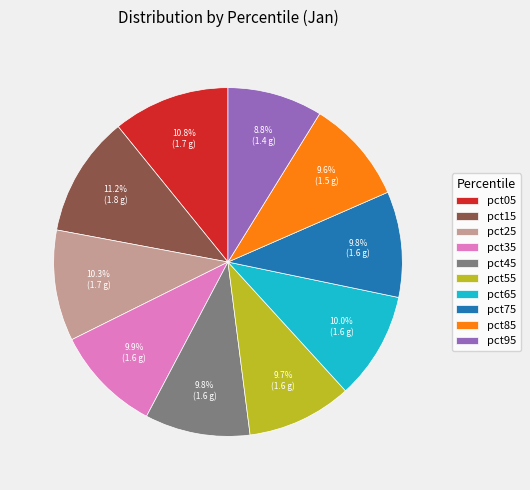

What percentage is NOT represented by pct95?

91.2%